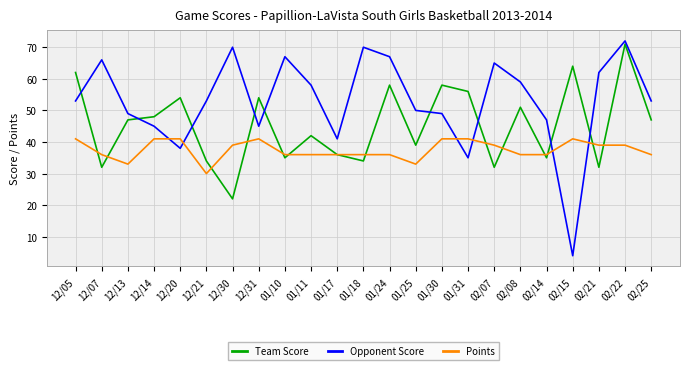

At which category does Opponent Score reach its first local peak?

12/07